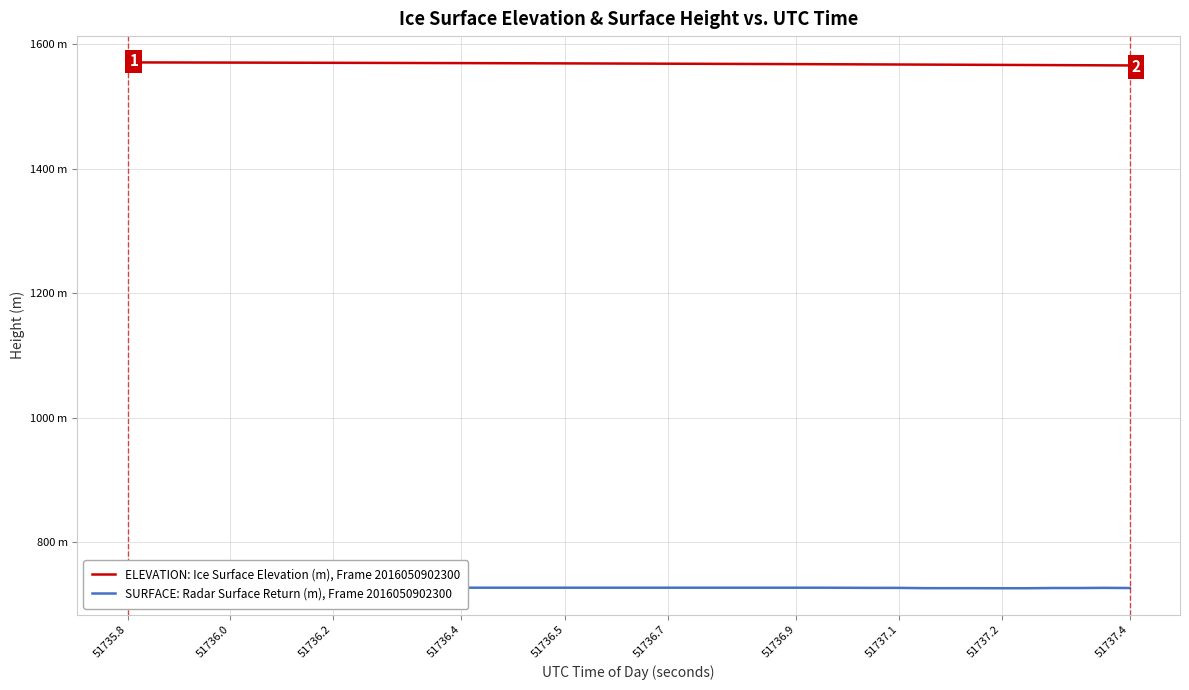

List the series in order of their overall mean, lowest first.

SURFACE: Radar Surface Return (m), Frame 2016050902300, ELEVATION: Ice Surface Elevation (m), Frame 2016050902300